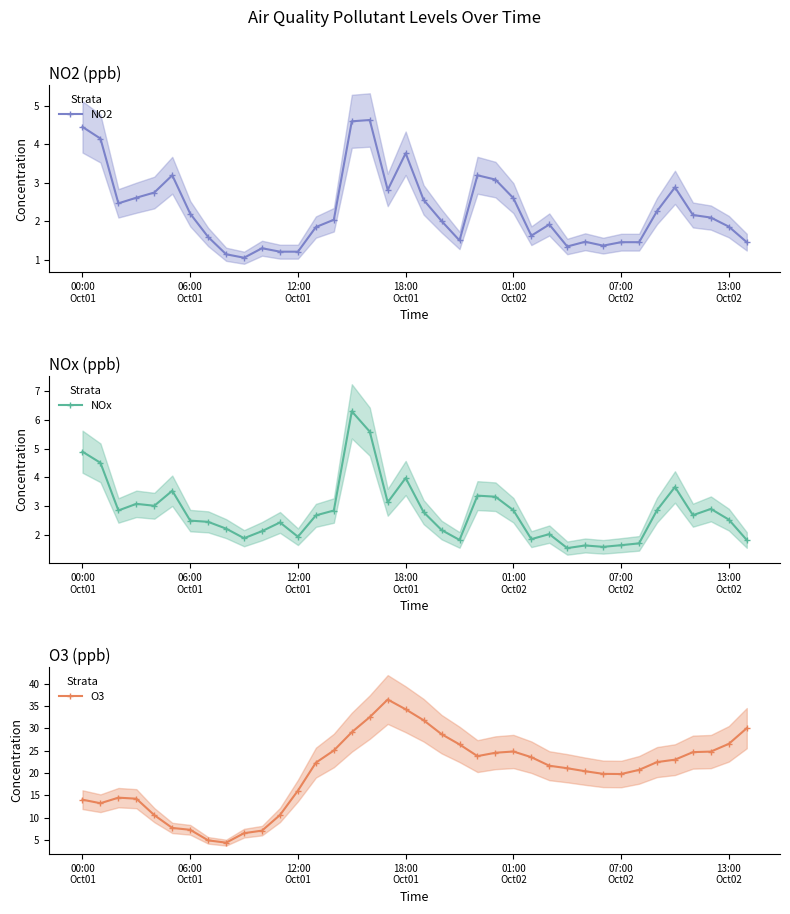

Which series has the widest spread of values?

O3